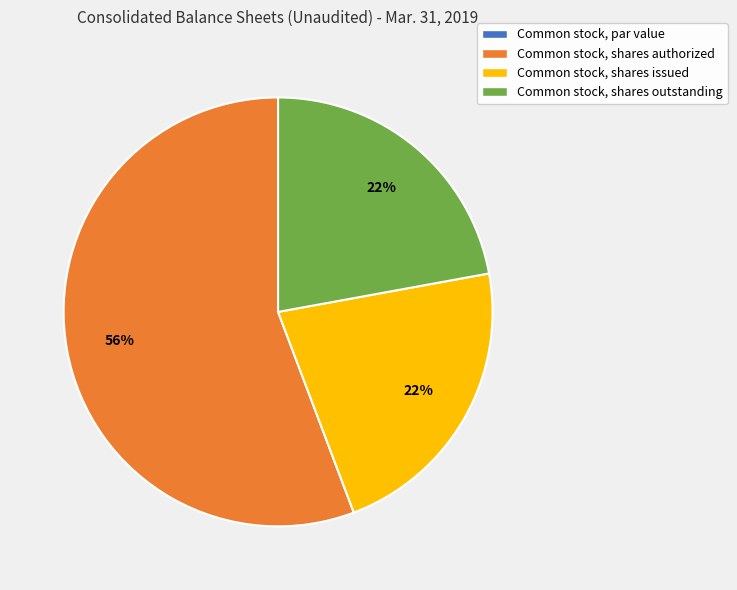

Do Common stock, shares outstanding and Common stock, shares authorized together represent more than half of the pie?

Yes